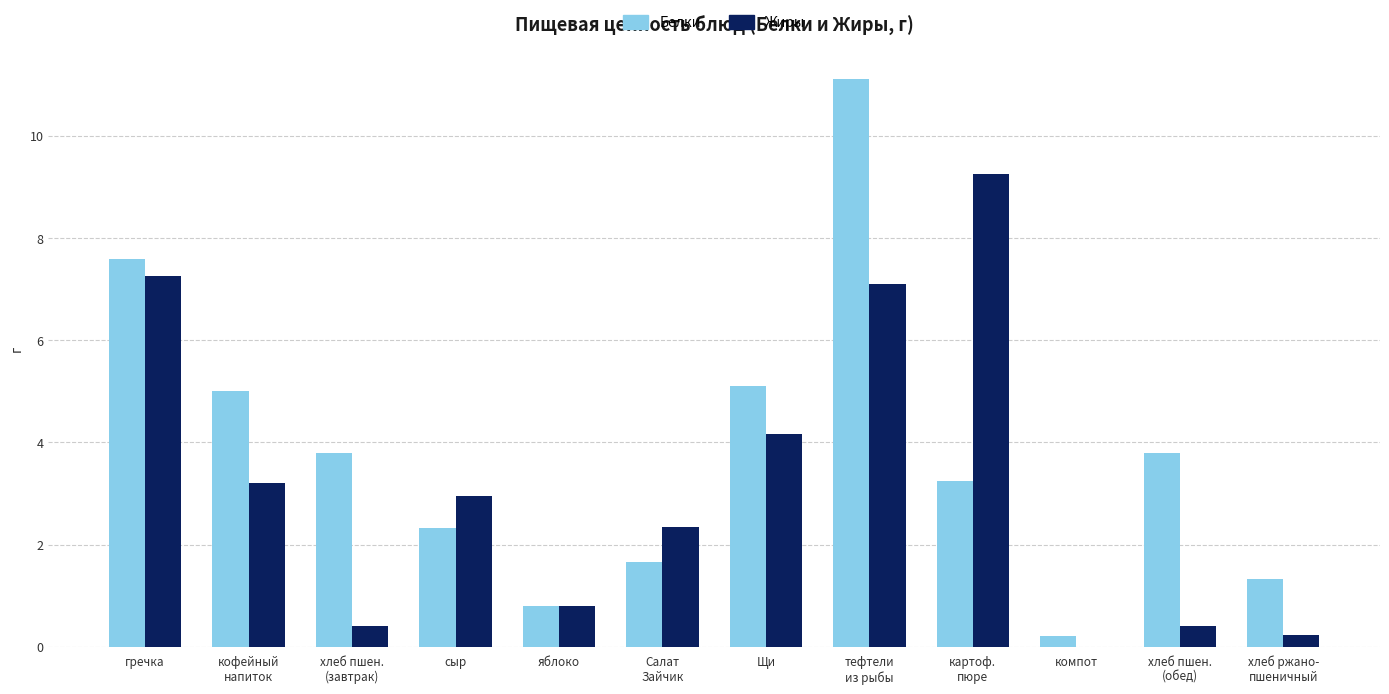

What is the greatest value displayed?

11.1